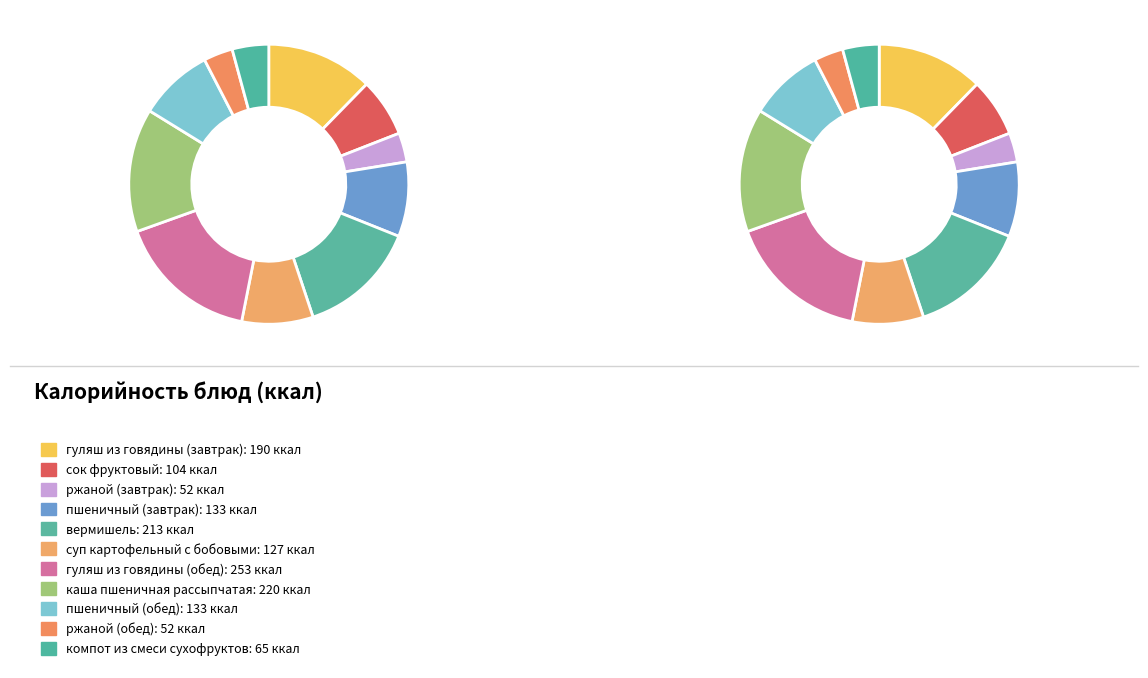

What is the smallest slice in the pie chart?

ржаной (завтрак)